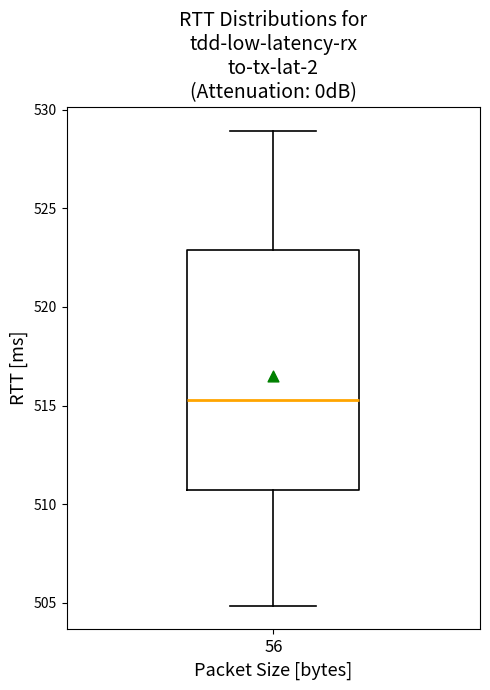

Transcribe this box plot: give where the median line is, the range the box spans, and where the two whiskers end, as read against the y-axis. The values are not printed on the chart, so give them approximately, as read against the axis.

median 515.5, box 510.5 to 523.0, whiskers 505.0 to 529.0